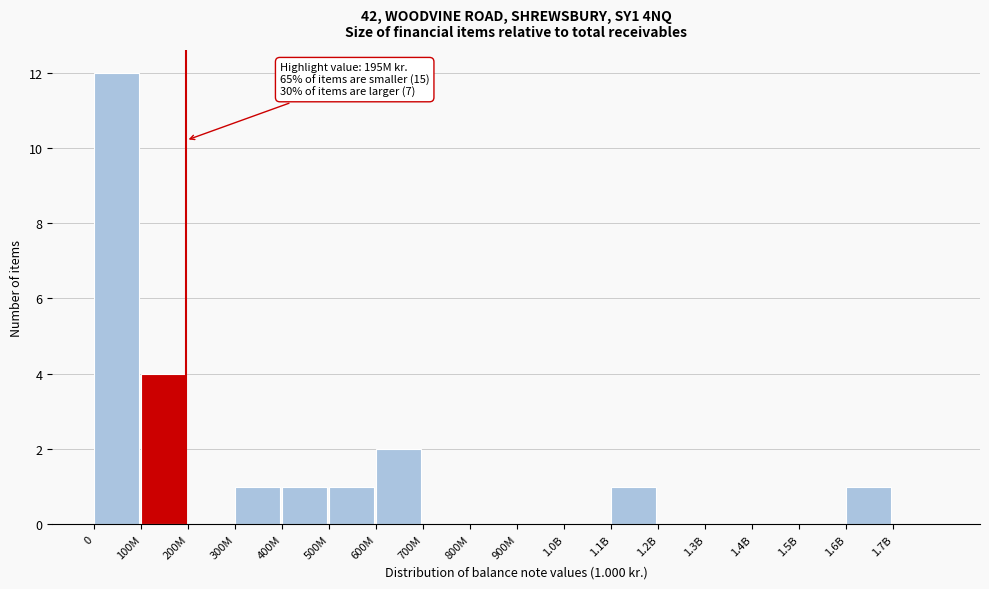

Reading right to left, what are all the values shown in this chart?

1.7B=0	1.6B=1	1.5B=0	1.4B=0	1.3B=0	1.2B=0	1.1B=1	1.0B=0	900M=0	800M=0	700M=0	600M=2	500M=1	400M=1	300M=1	200M=0	100M=4	0=12